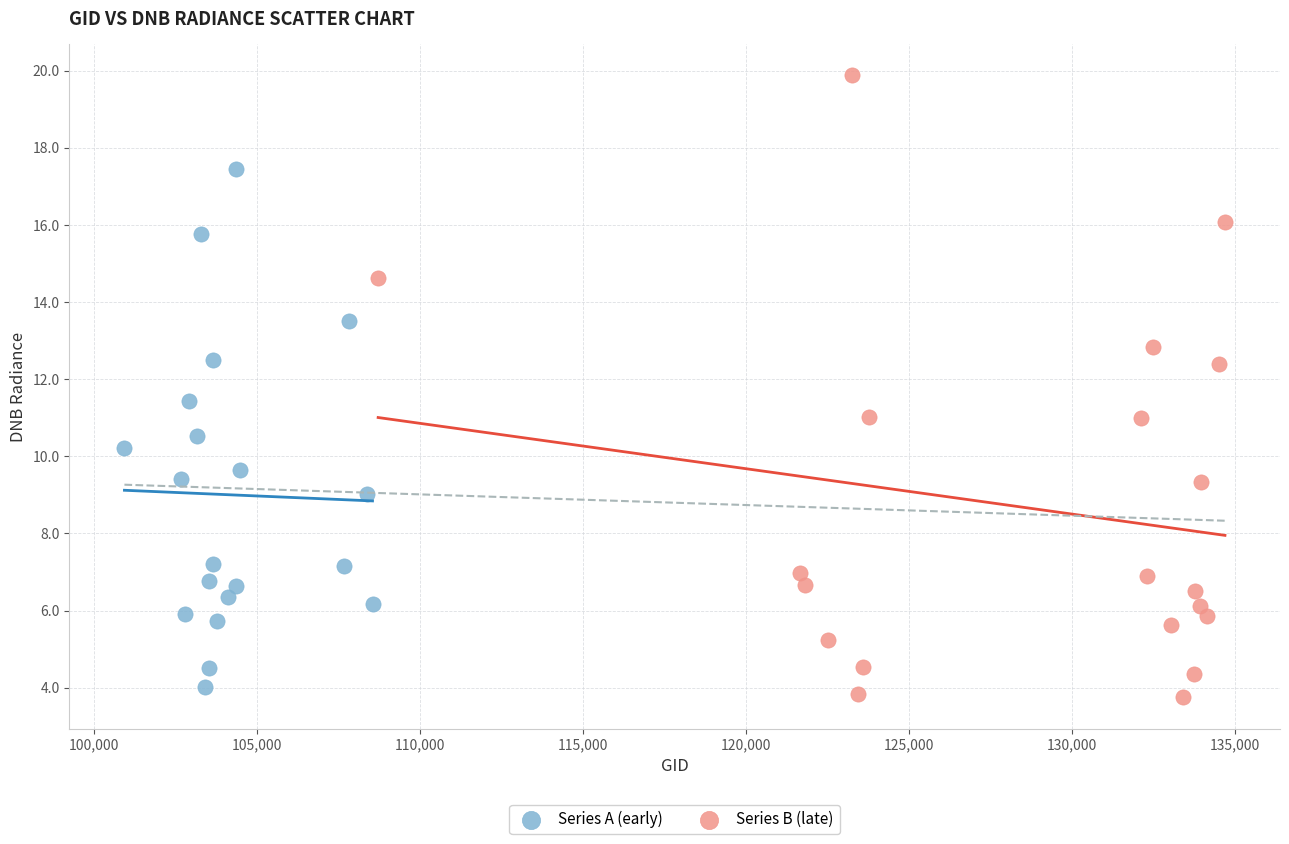

Which series has the widest spread of Y values?

Series B (late)